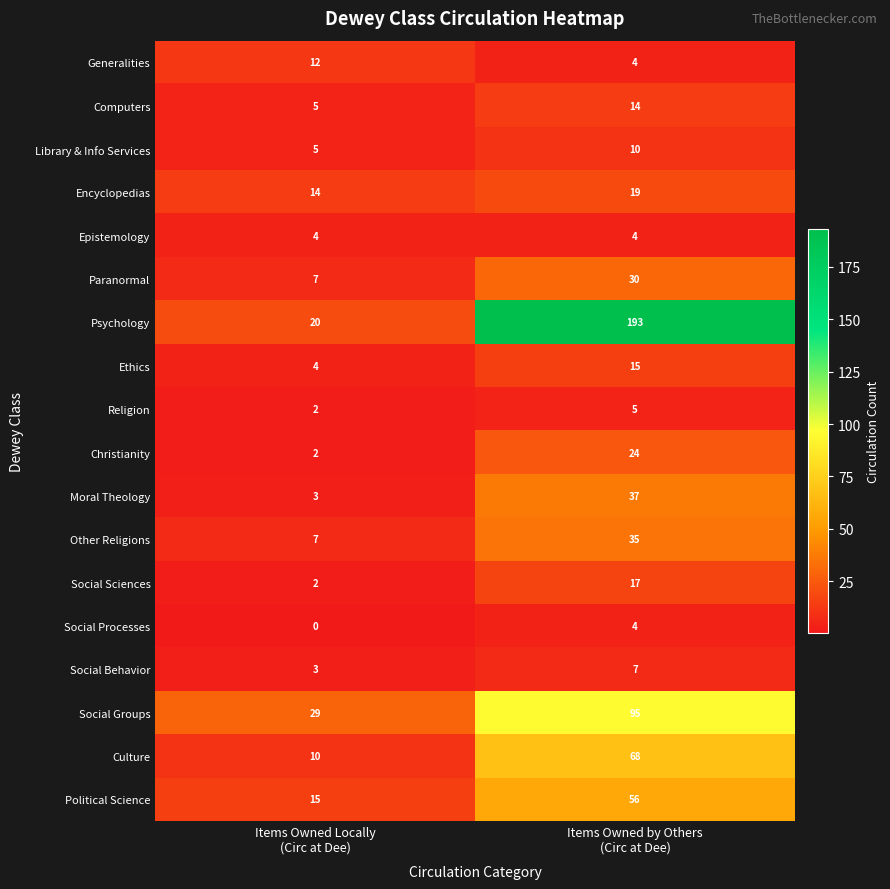

How many distinct data groups are displayed?

18